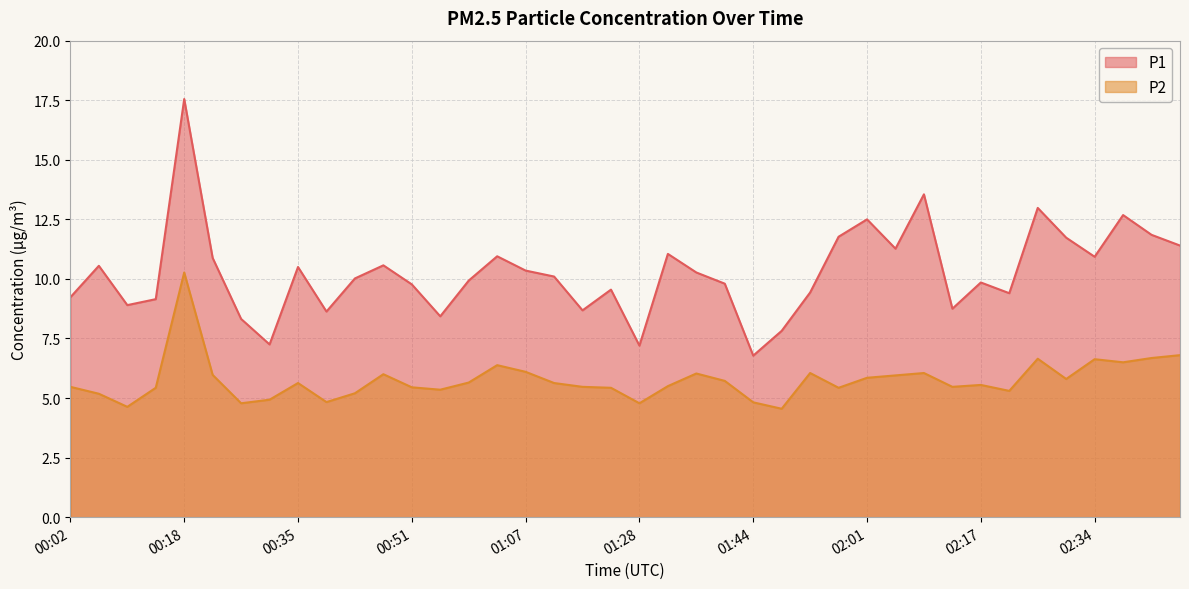

What is the label of the 32nd point from the left?

02:13